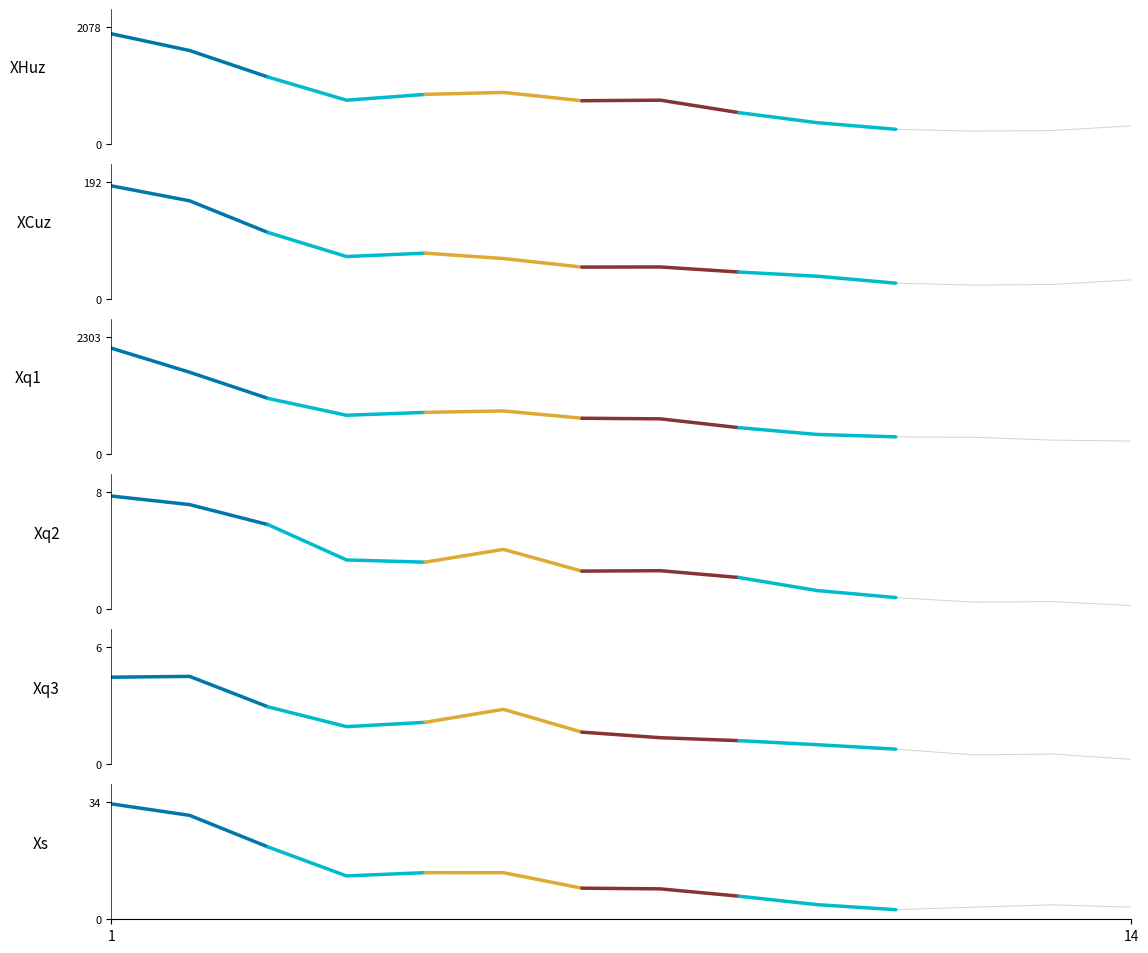

Is this an area chart (filled region under the line)?

No